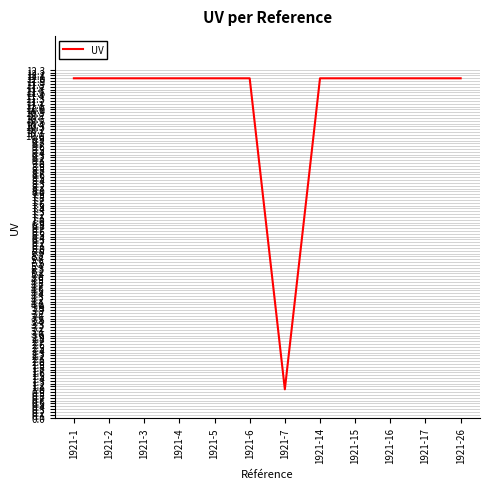

Count the number of categories in the chart.

12